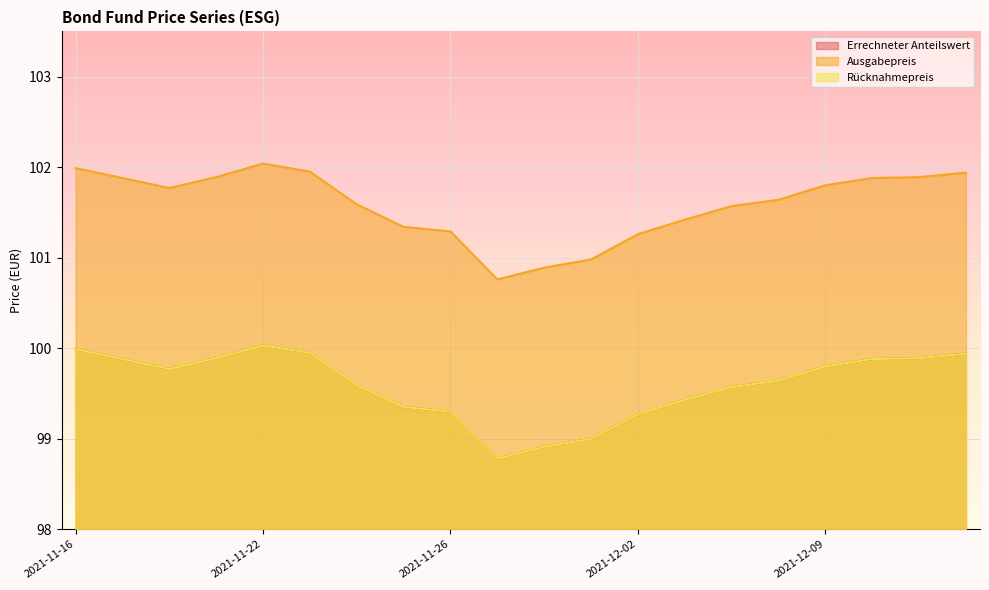

What is the label of the 14th point from the left?

2021-12-03